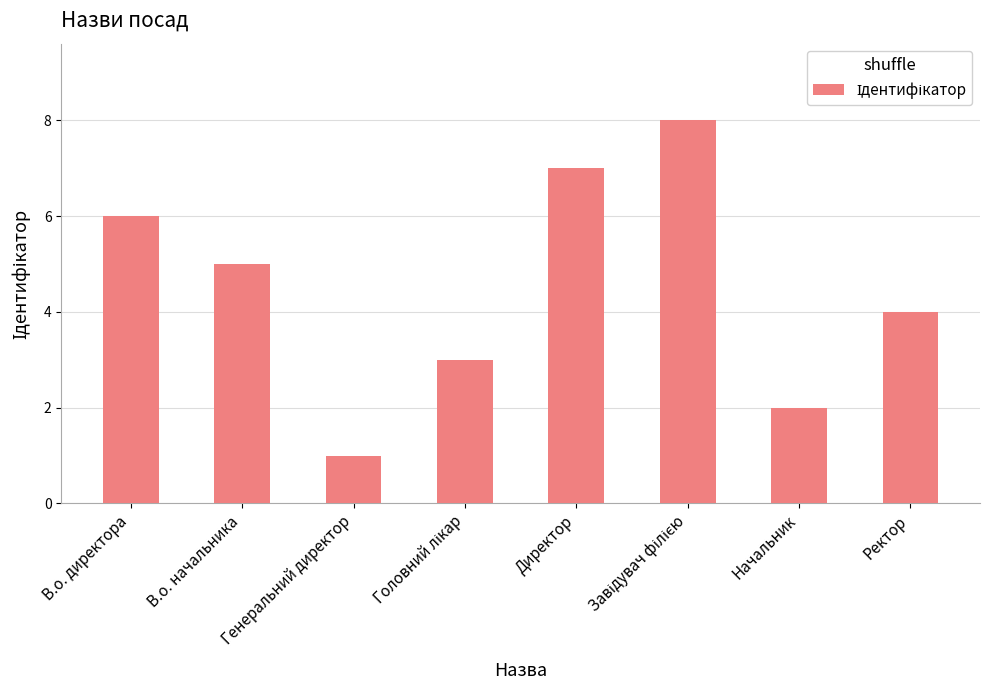

Between Директор and Ректор, which is larger?

Директор